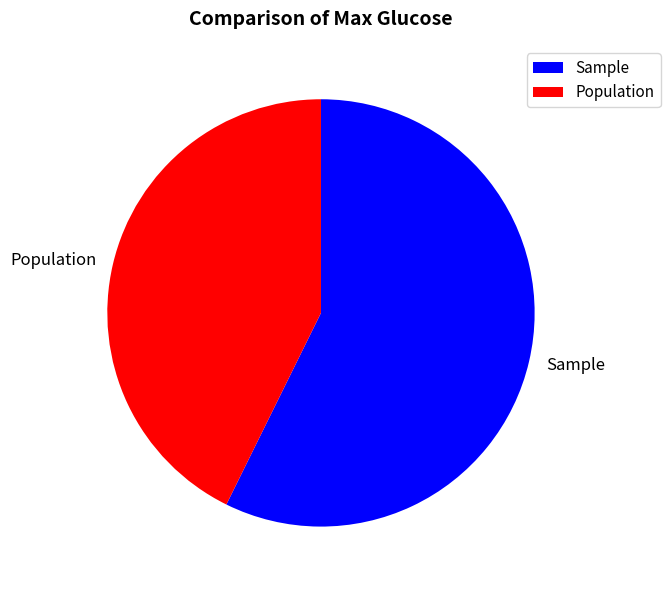

The Sample slice represents 49% of the pie. True or false?

False